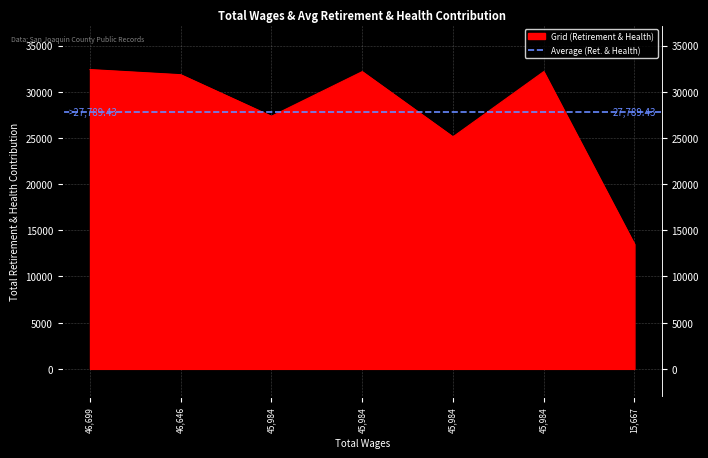

What is the label of the 2nd point from the right?

45984.0